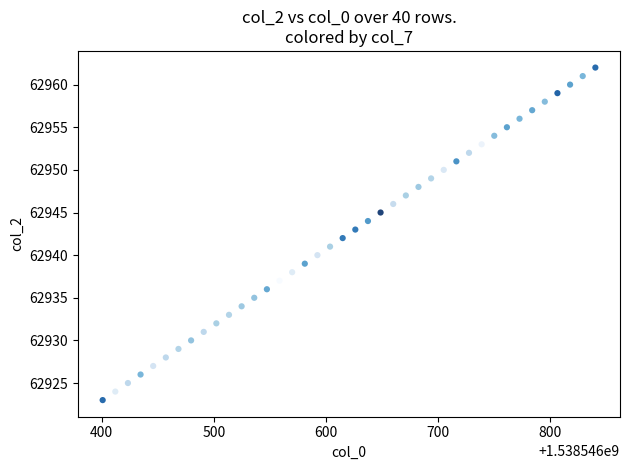

What is the range of Y values (max minus min)?

39